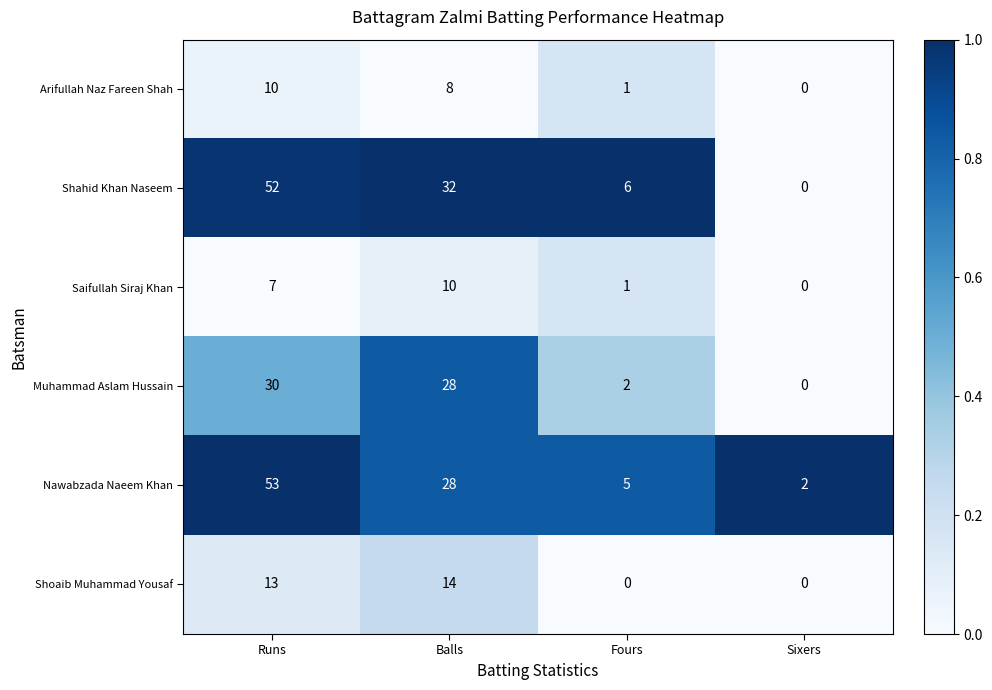

What is the maximum value shown in the chart?

53